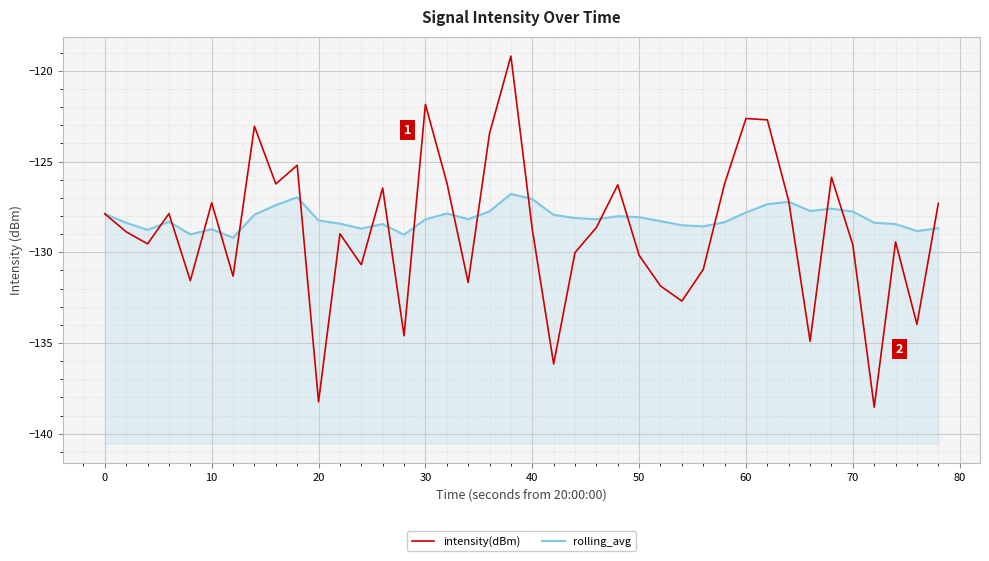

Rank the series by their maximum value, from lowest to highest.

rolling_avg, intensity(dBm)